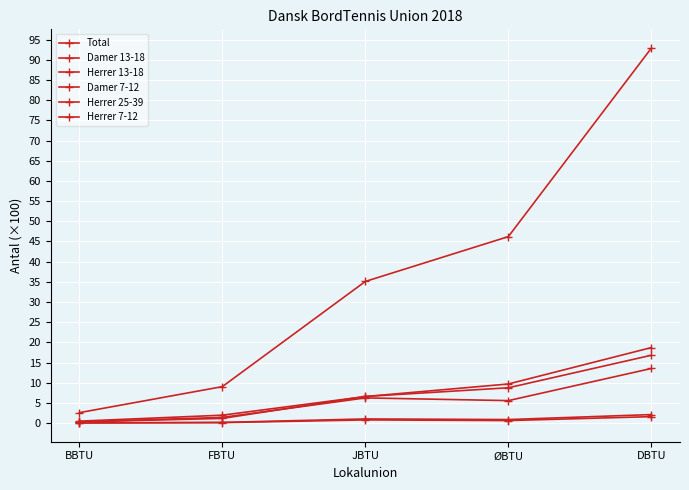

What is the maximum value shown in the chart?

92.9